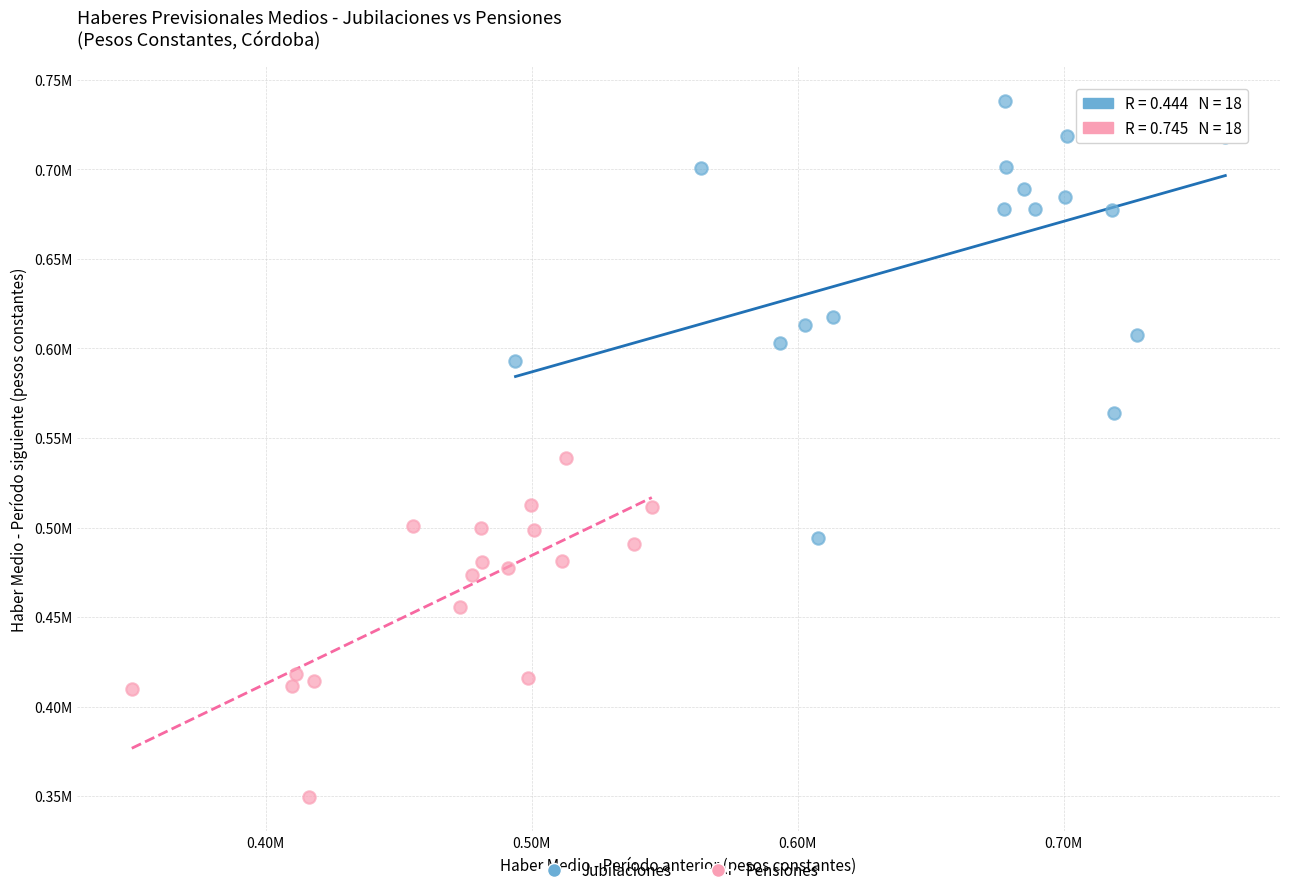

Which series has the largest Y range (max minus min)?

Jubilaciones